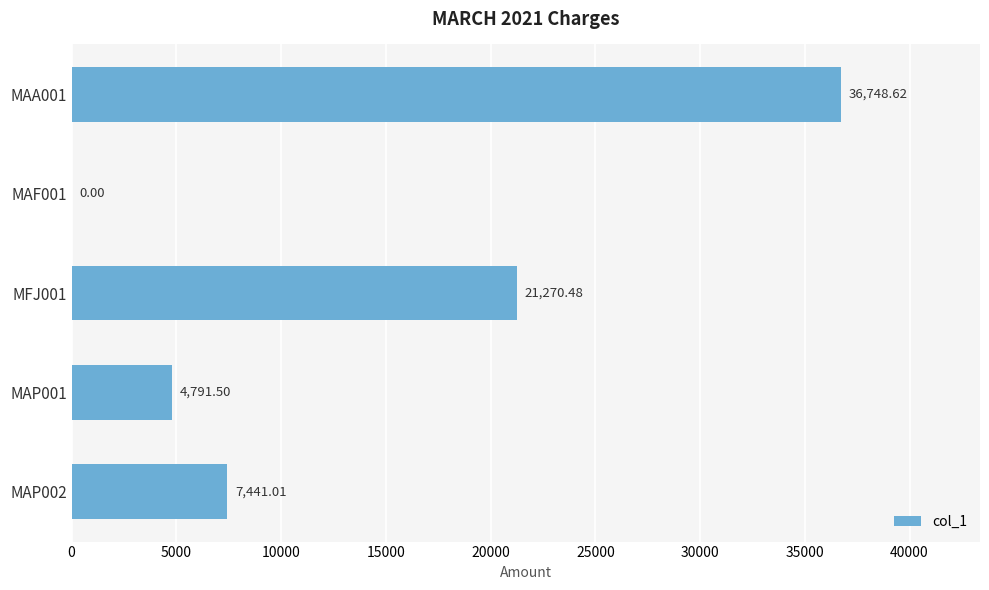

What is the change in value from MAA001 to MAF001?

-36748.6